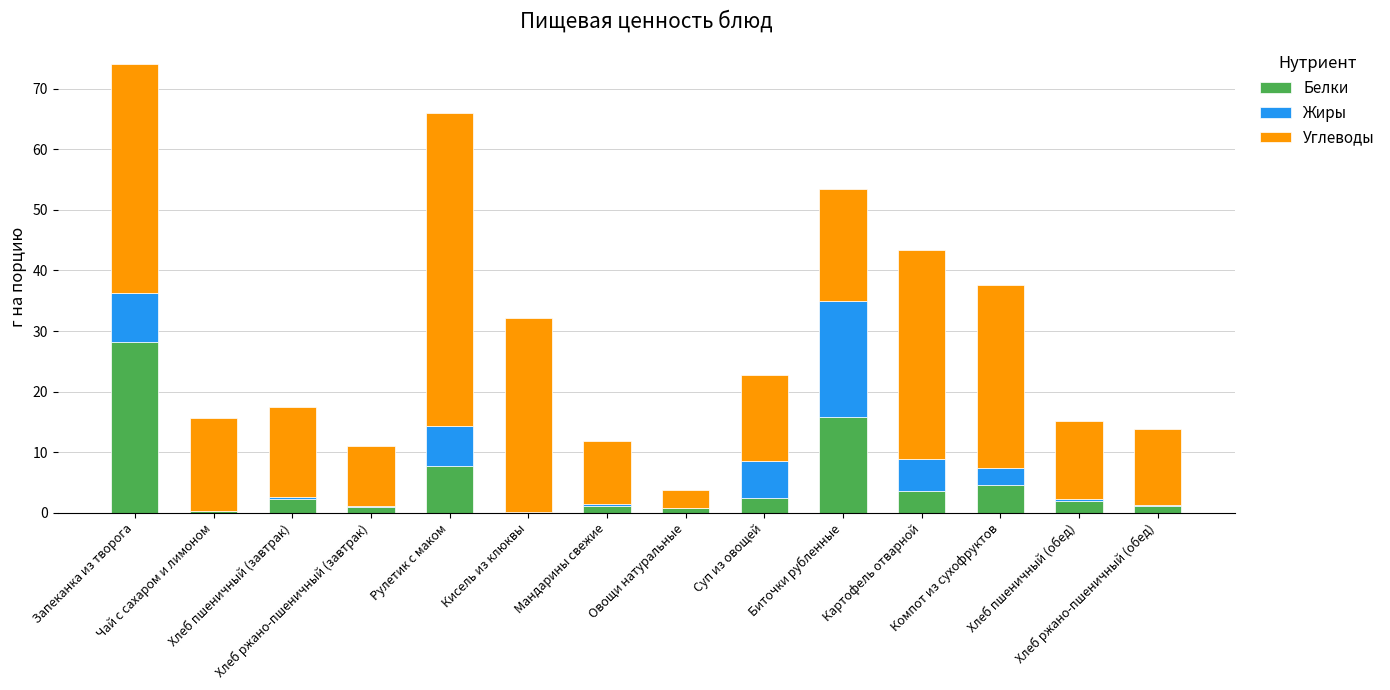

What is the sum of all Белки values?

71.0